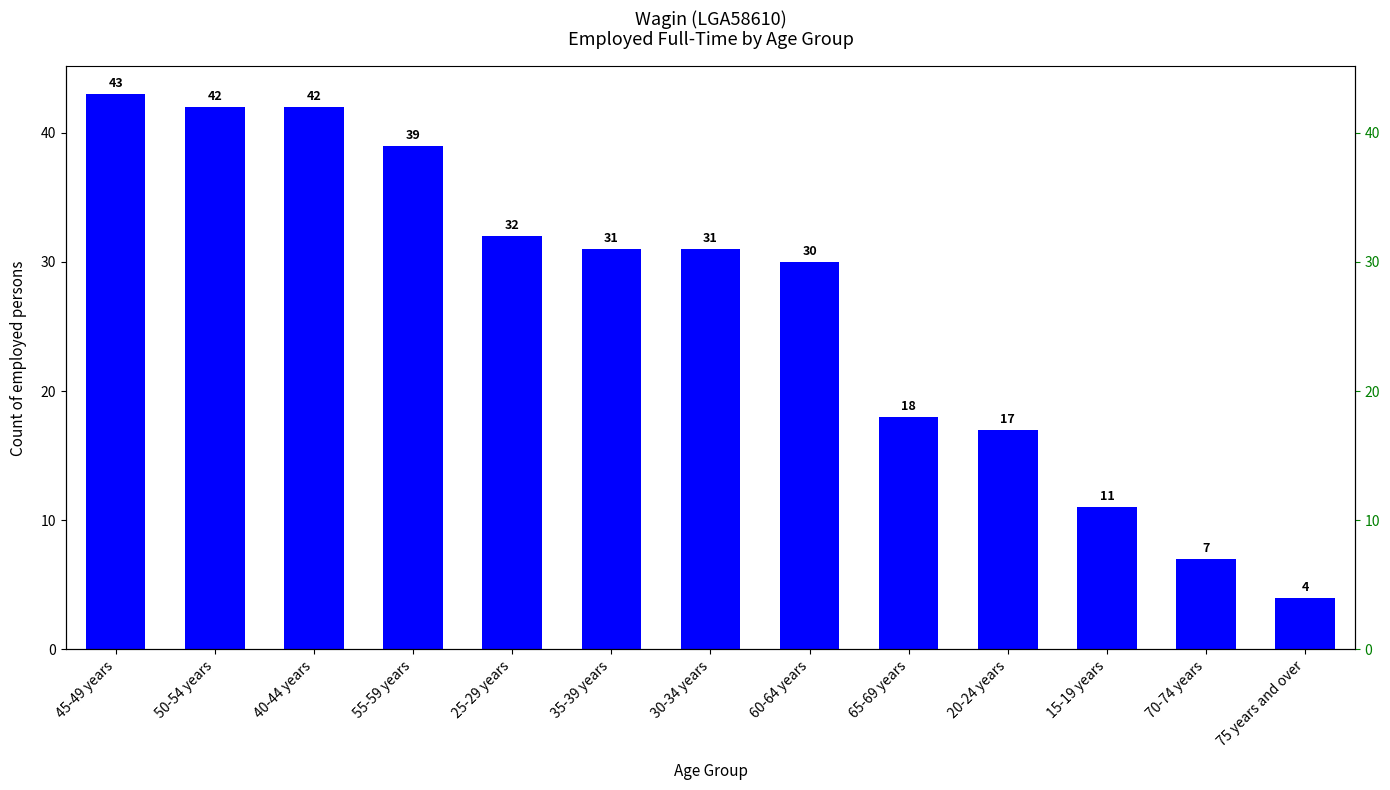

At which category does the chart reach its peak across all series?

45-49 years